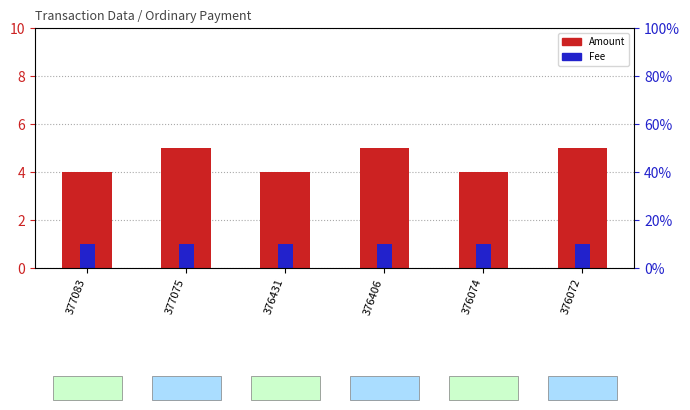

At how many categories does at least one series exceed 2?

6